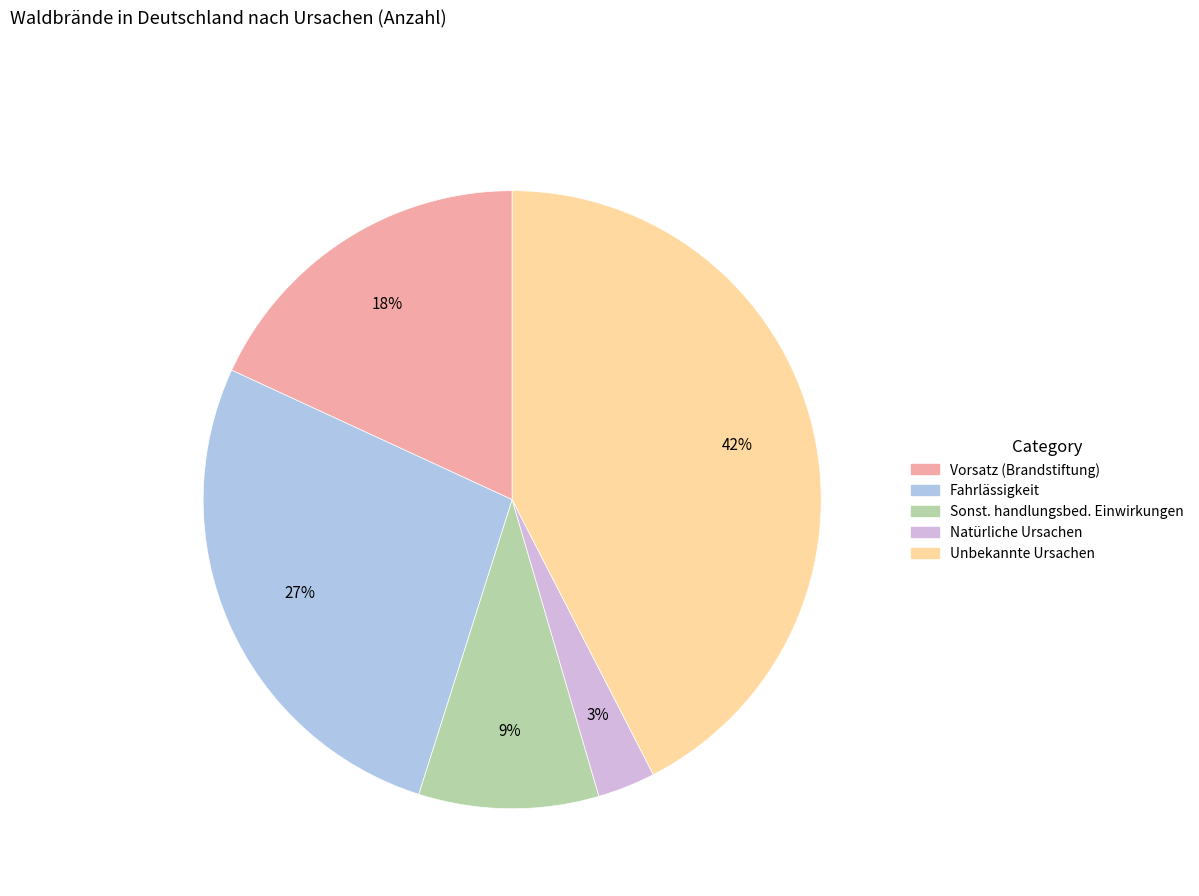

What is the largest slice in the pie chart?

Unbekannte Ursachen